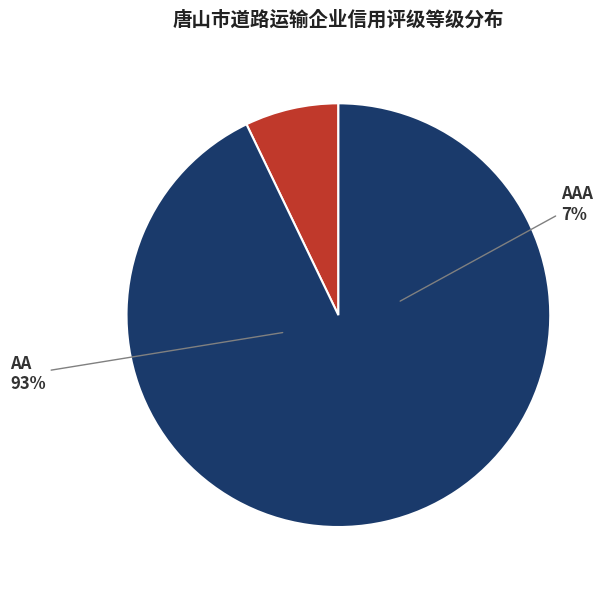

Does AA account for over 50% of the chart?

Yes